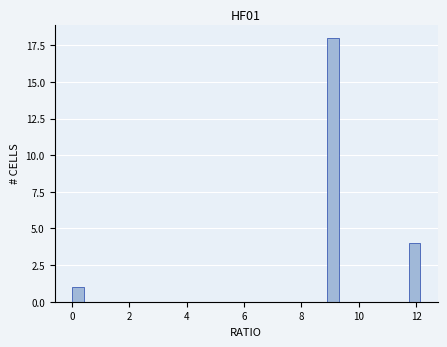

Read against the x-axis, roughly where is the centre of the tallest bar?

9.2